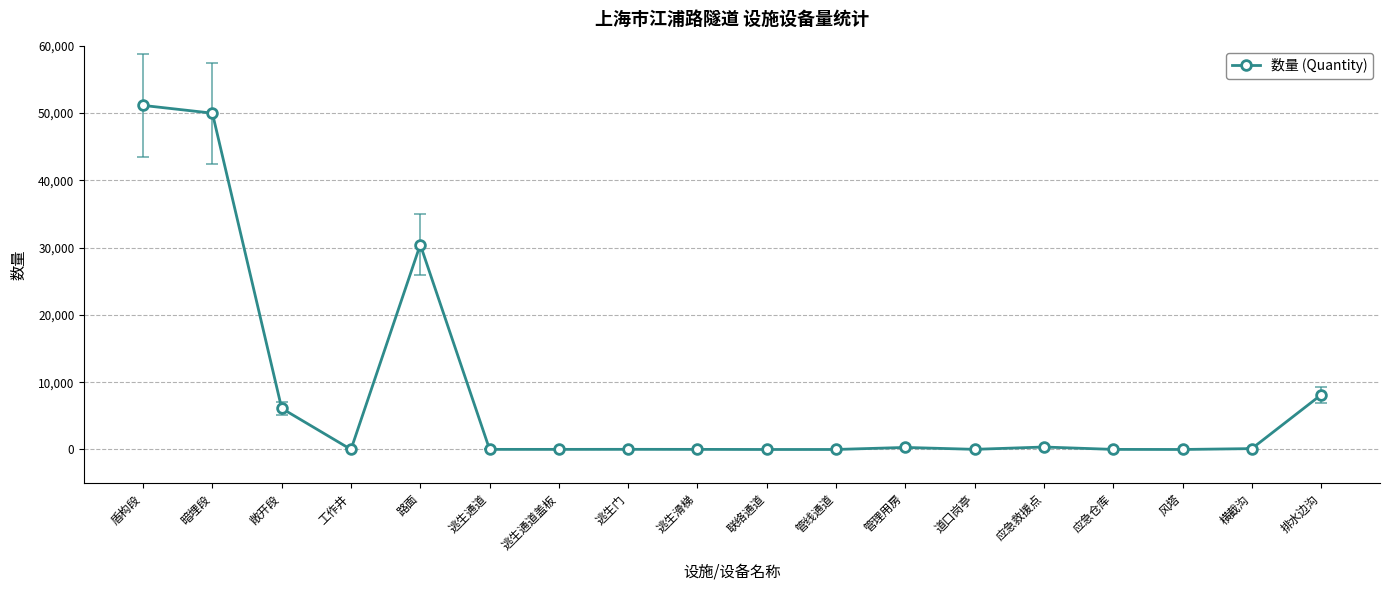

What is the sum of all values?

146730.9